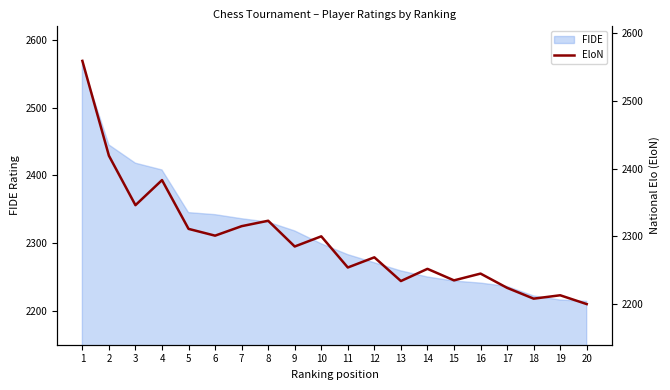

The value at 11 is 3099. True or false?

False